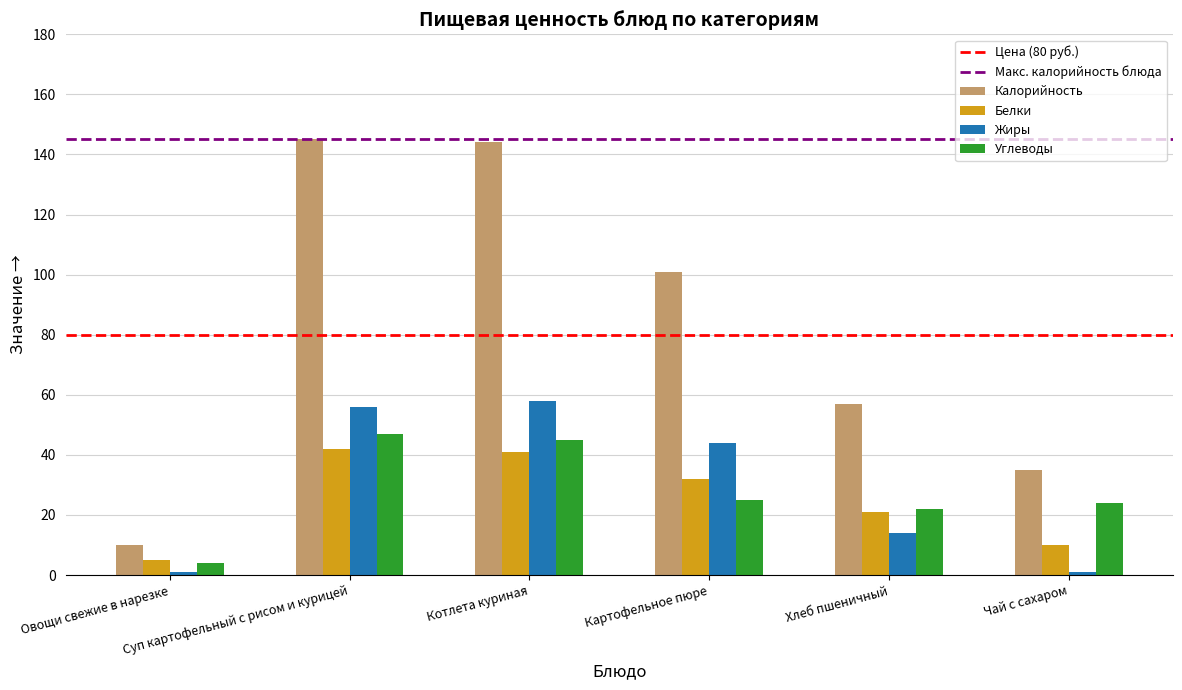

Which series has the largest total across all categories?

Калорийность